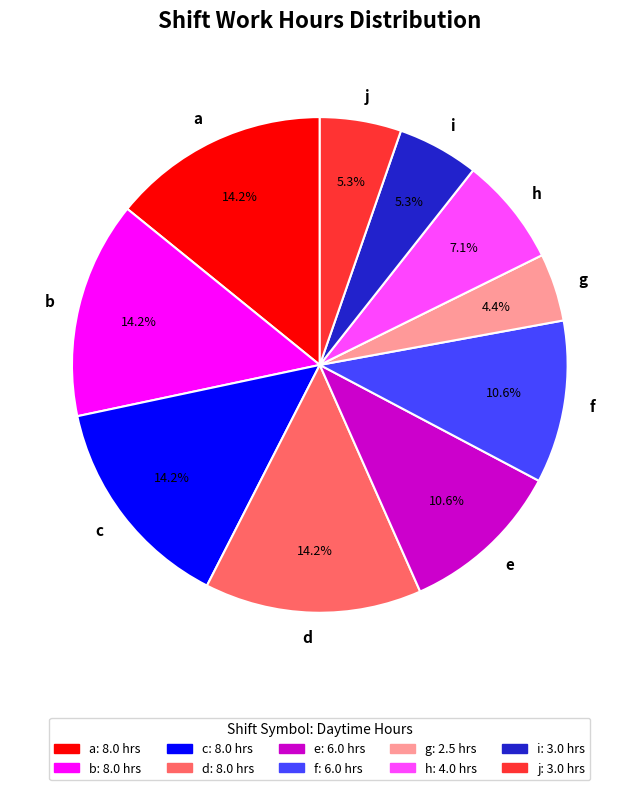

Is there a majority slice in this chart?

No